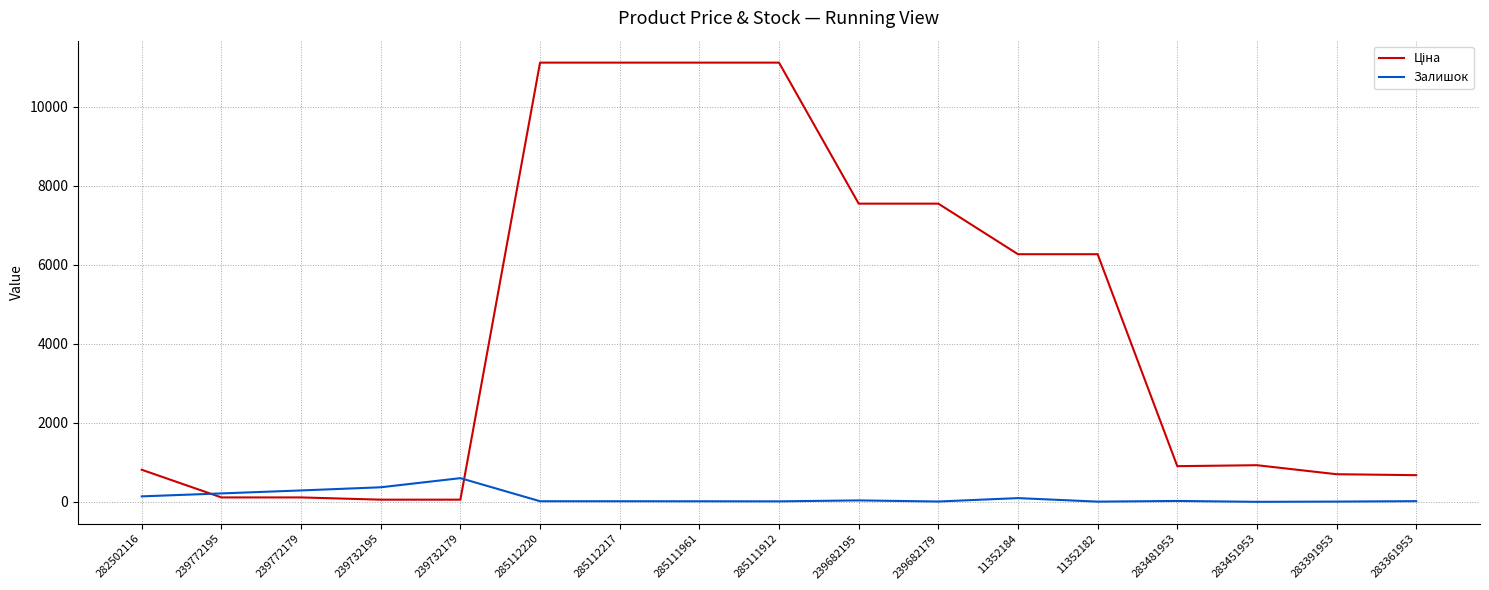

True or false: Залишок has a value of 96.0 at 11352184.

True